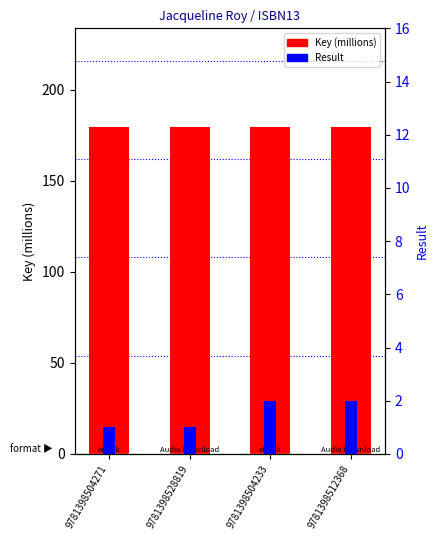

List the series in order of their overall mean, lowest first.

Result, Key (millions)